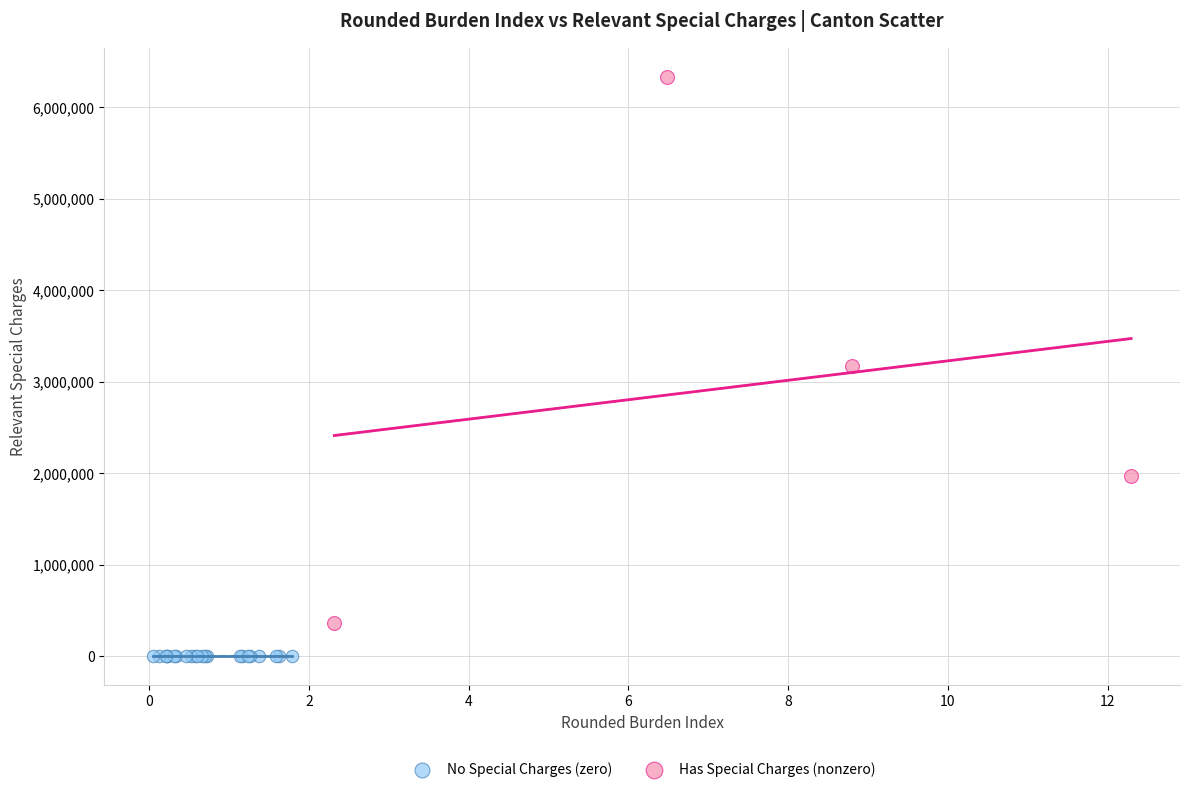

Which series contains the lowest Y value?

No Special Charges (zero)